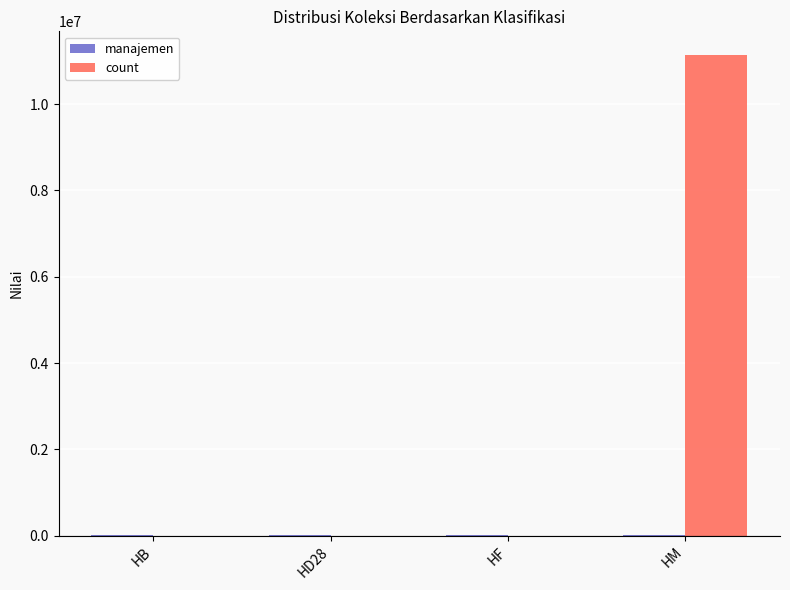

Are the bars horizontal?

No